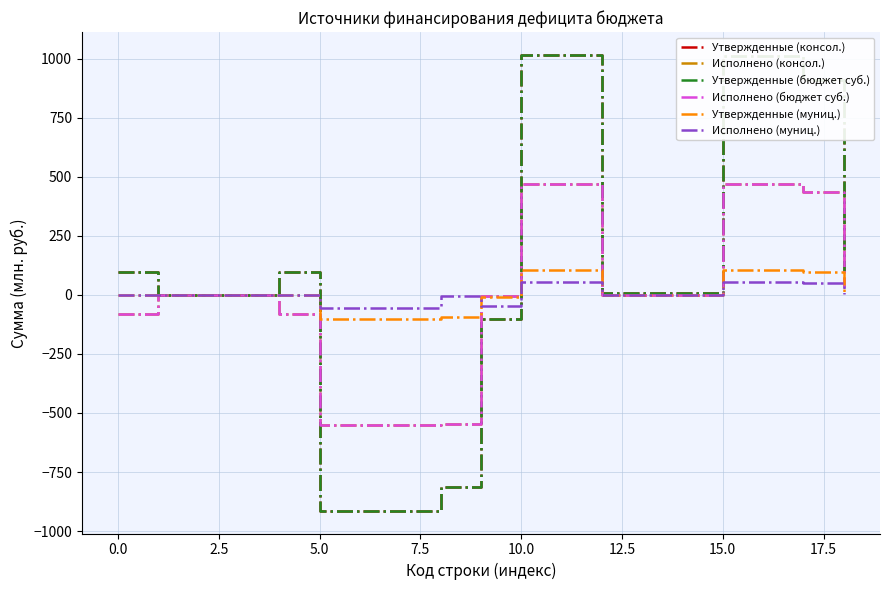

Does the chart display data point markers on the line(s)?

No